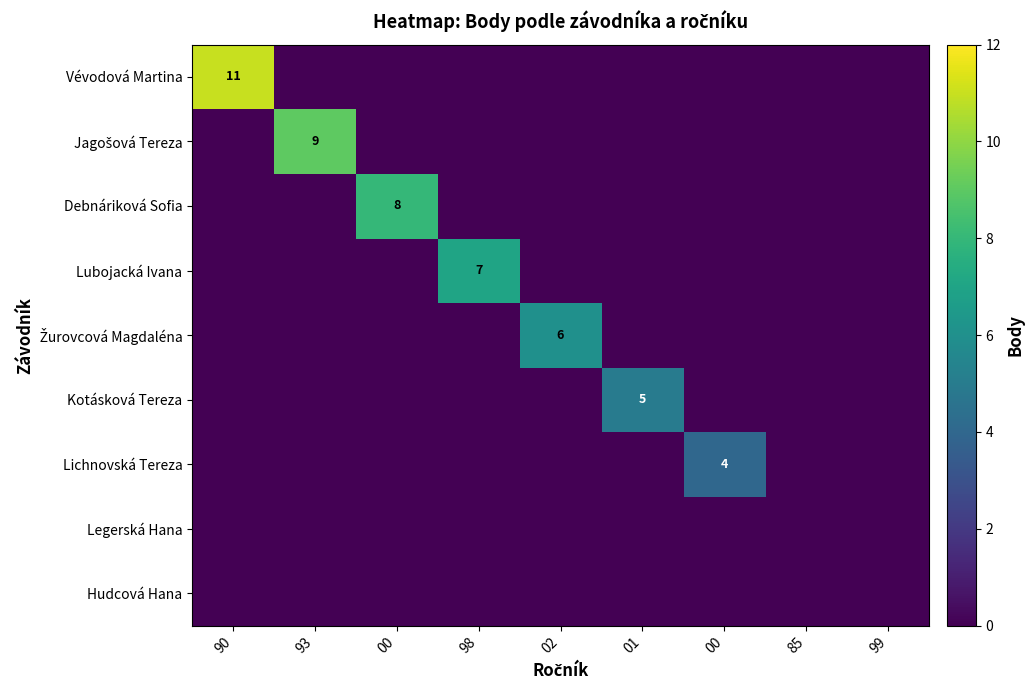

How many values in Žurovcová Magdaléna are above zero?

1